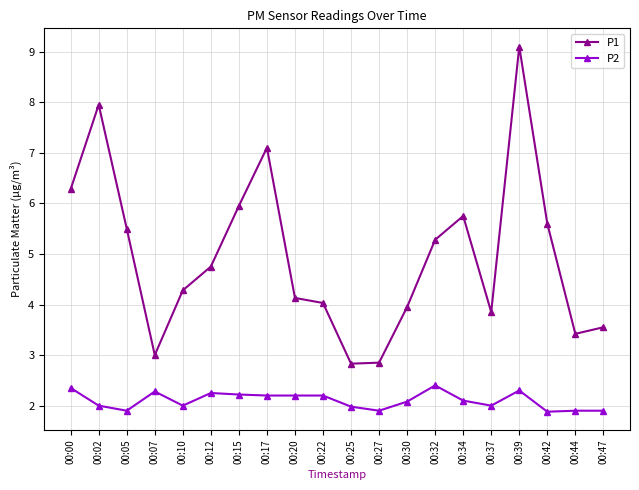

The value of P2 at 00:44 is 1.1. True or false?

False